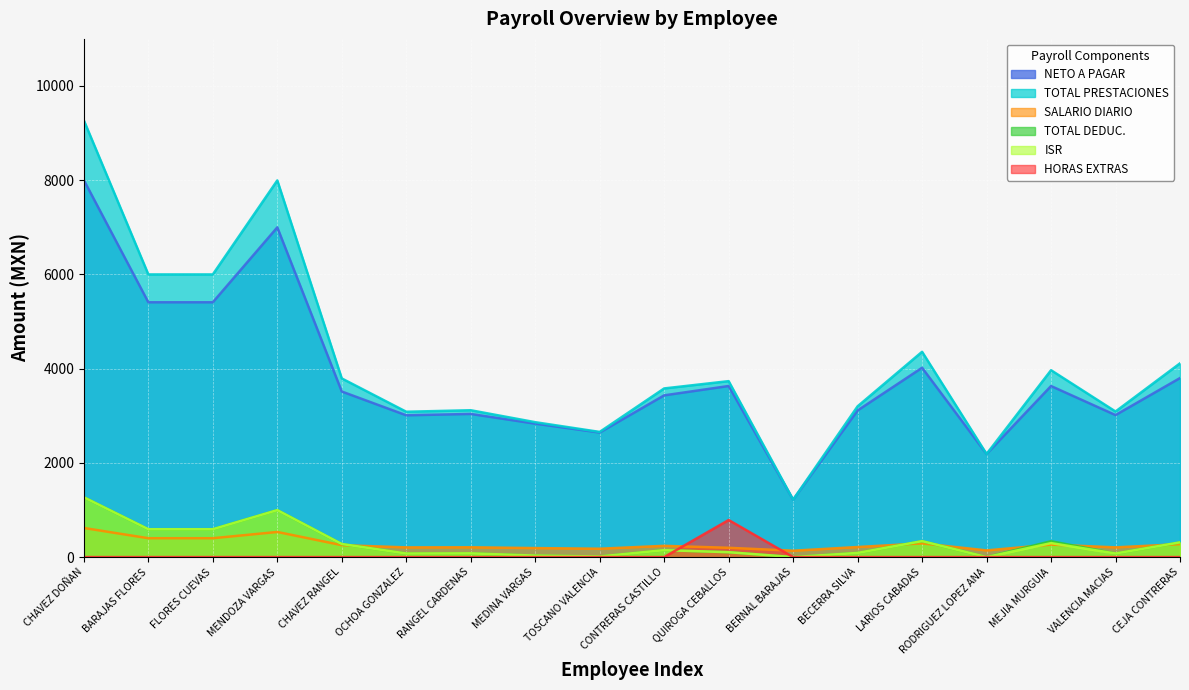

How many values in the TOTAL PRESTACIONES series are below 3734?

9